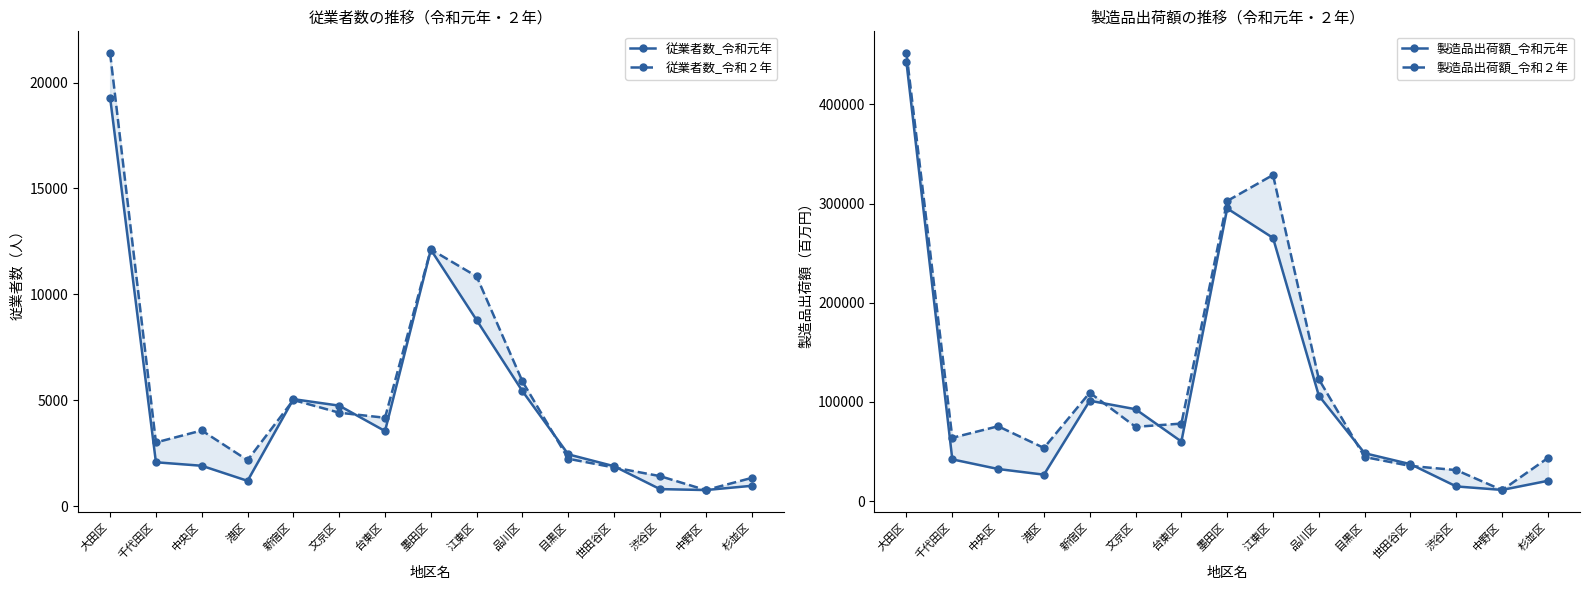

True or false: 製造品出荷額_令和２年 and 従業者数_令和２年 cross at least once.

False